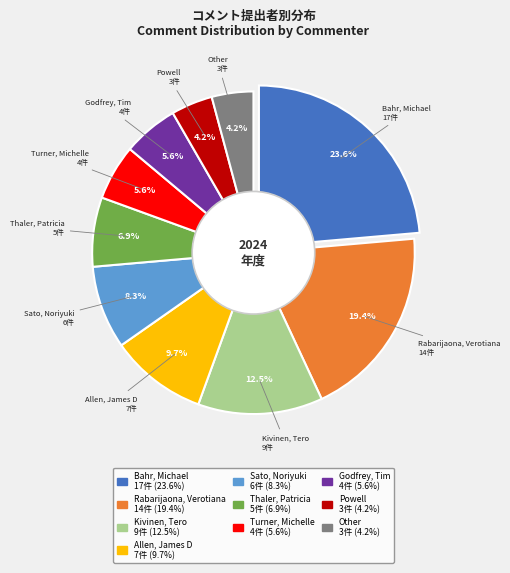

Is there a majority slice in this chart?

No